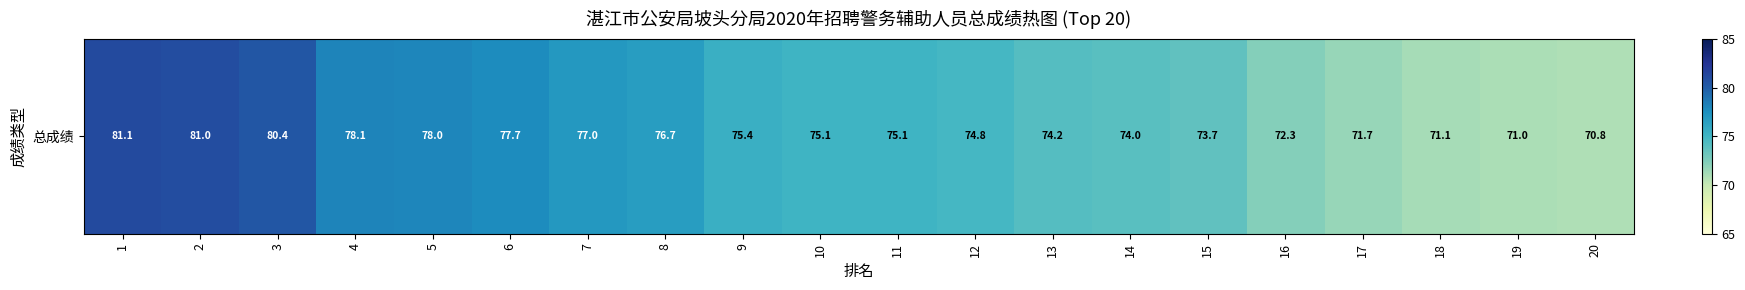

Is it true that the value at 17 is 119.0?

False